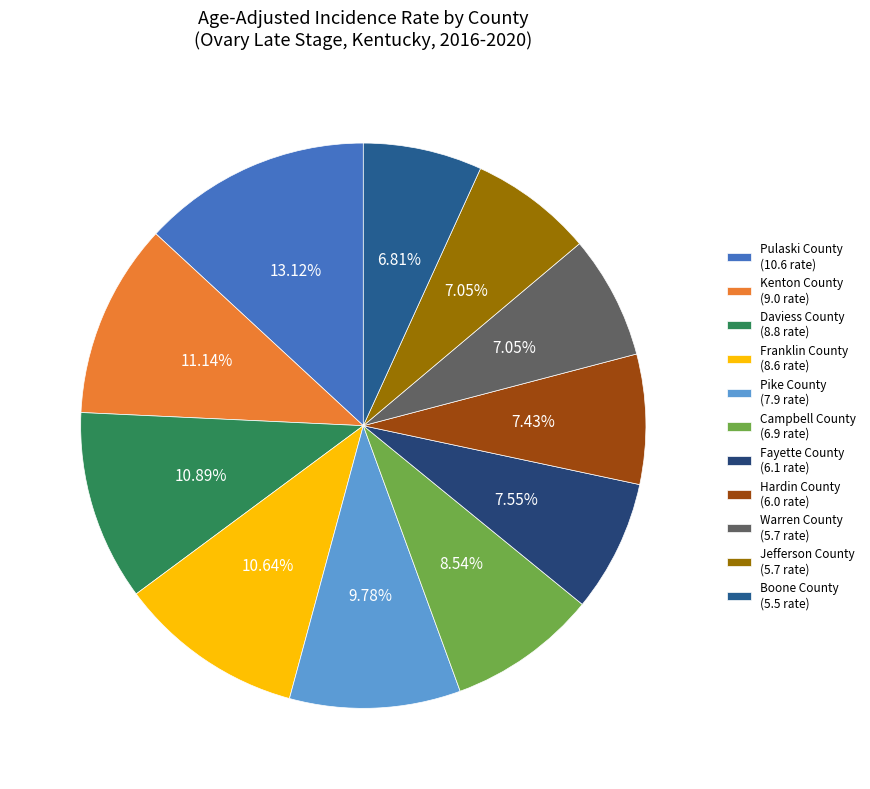

How many slices are in this pie chart?

11